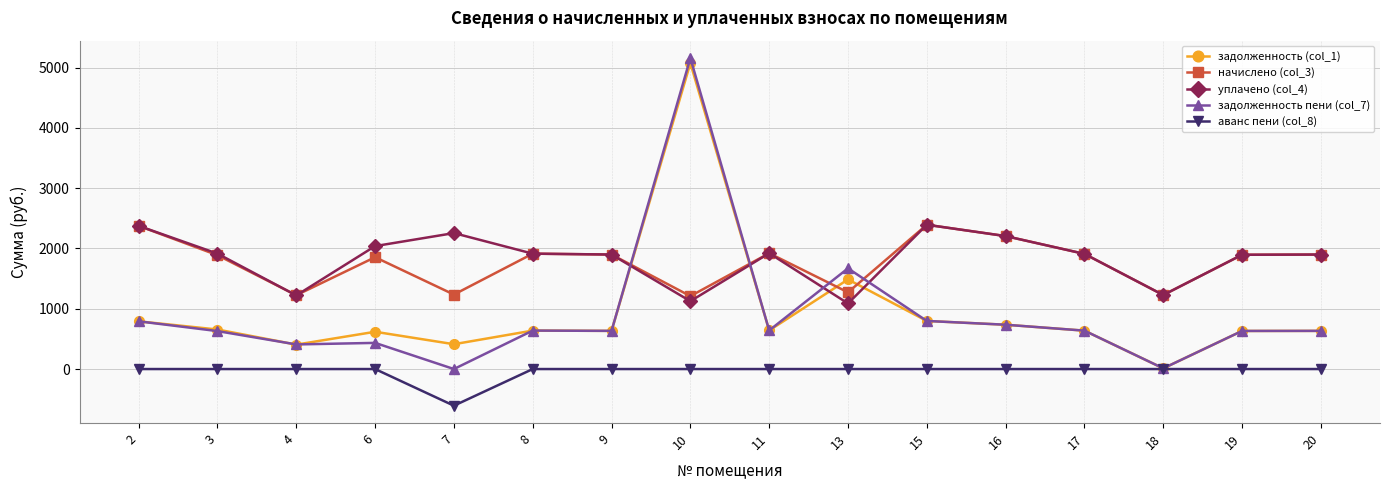

What is the greatest value displayed?

5157.5